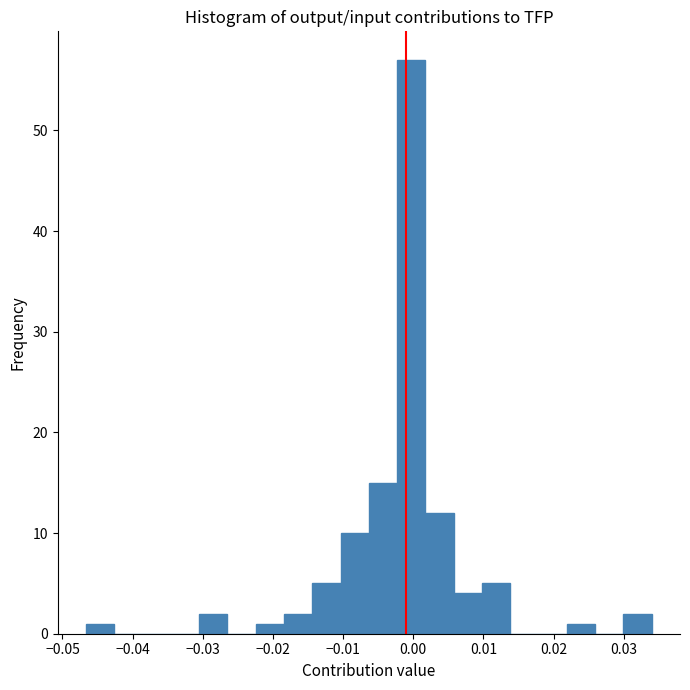

Over which range of the x-axis is the bar tallest?

-0.002 to 0.002